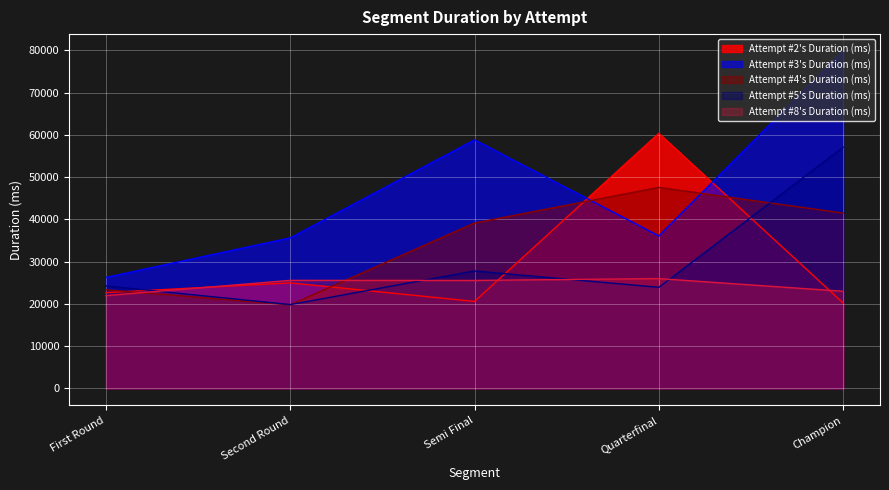

Which series has the widest spread of values?

Attempt #3's Duration (ms)